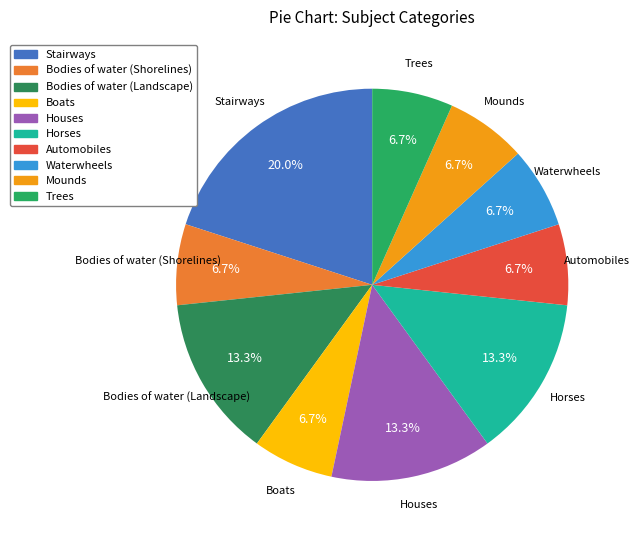

Count the number of slices in the pie.

10